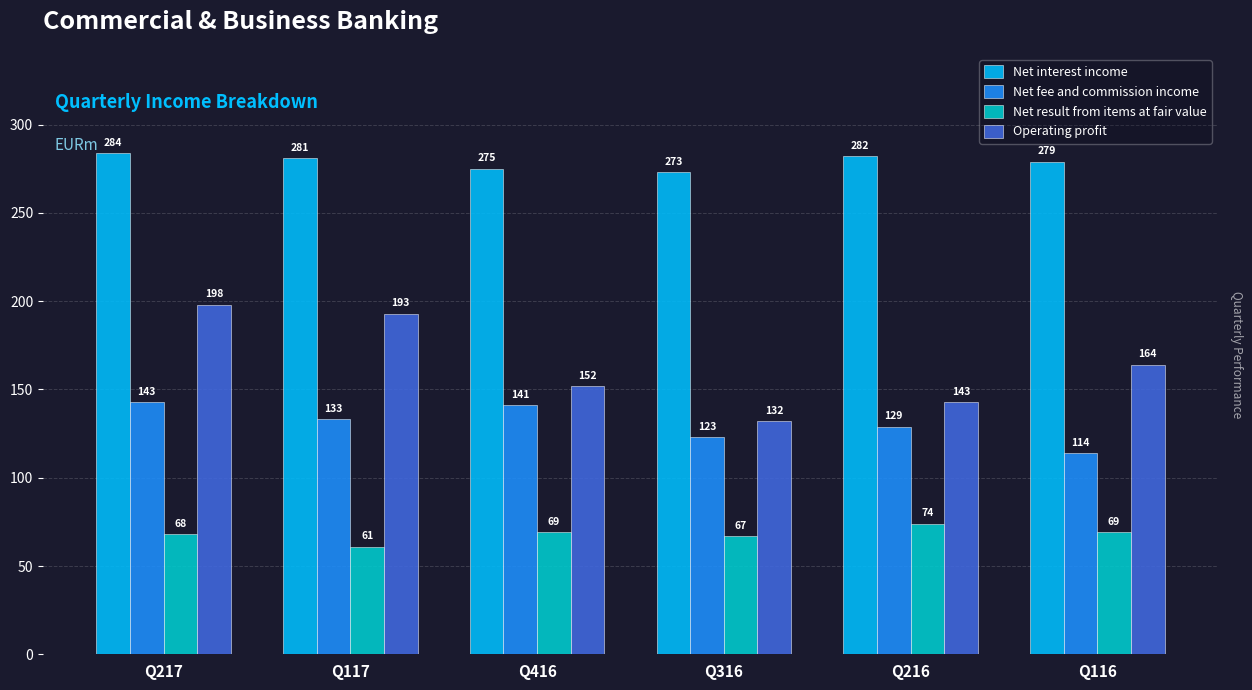

What are all the series names shown in the legend?

Net interest income, Net fee and commission income, Net result from items at fair value, Operating profit